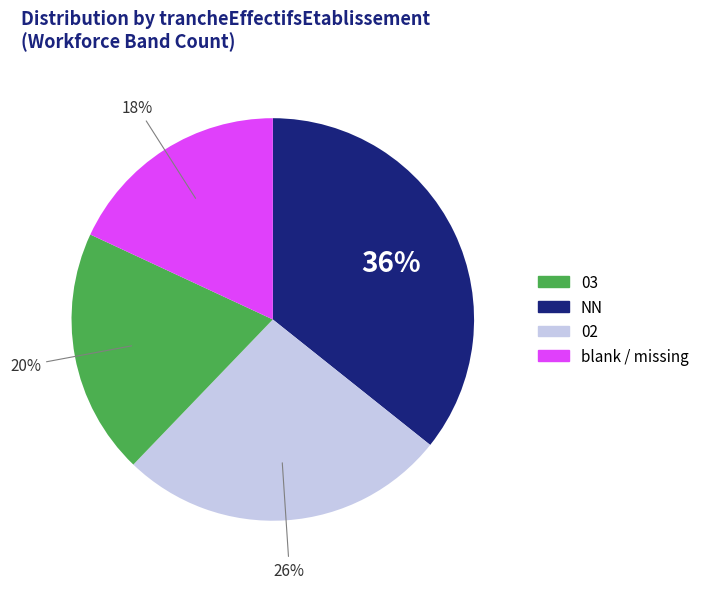

To the nearest percent, what is the average slice percentage?

25%